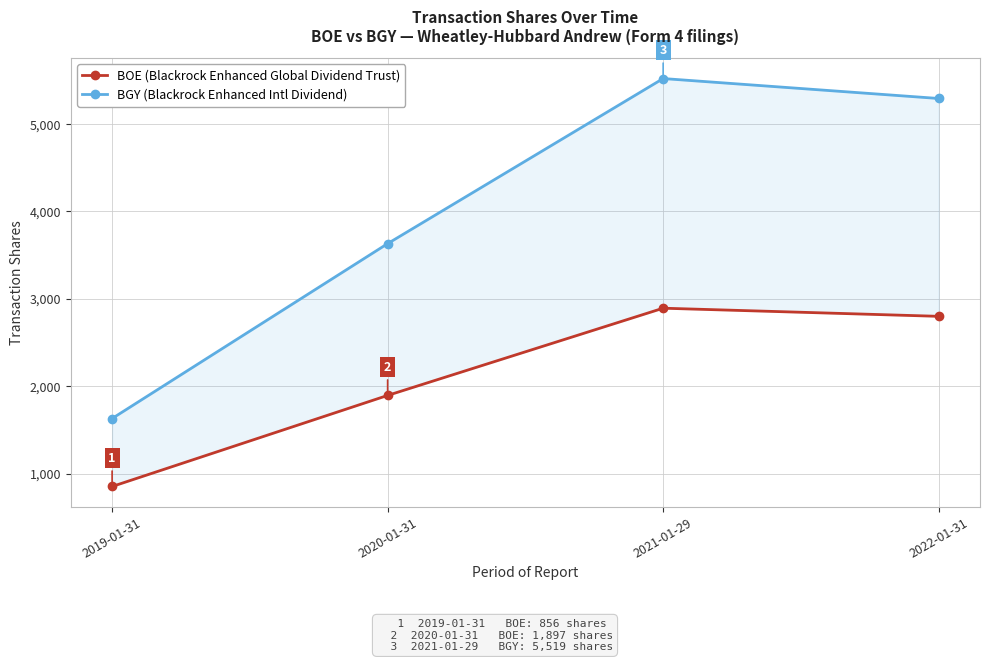

What is the value of the BOE (Blackrock Enhanced Global Dividend Trust) point at the 4th from the left?

2801